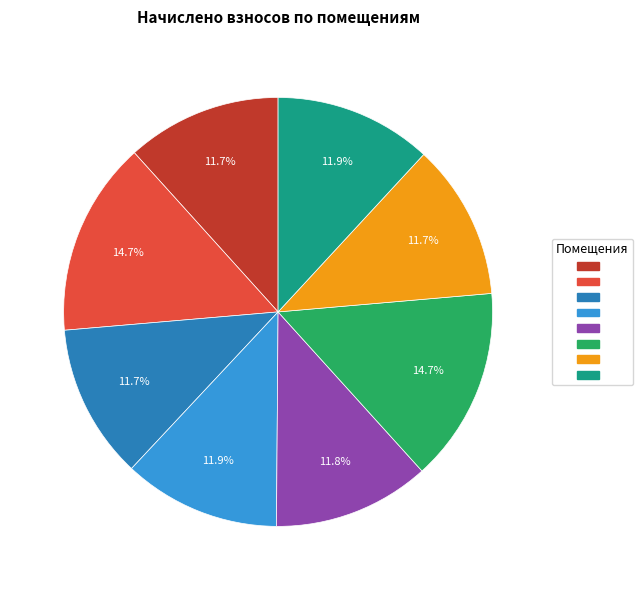

Is there any slice that represents more than half of the pie?

No